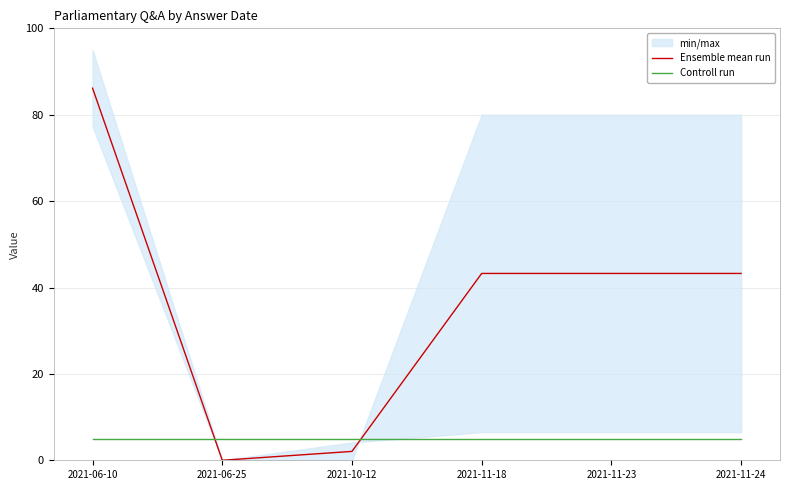

At which label is Ensemble mean run closest to 43?

2021-11-18